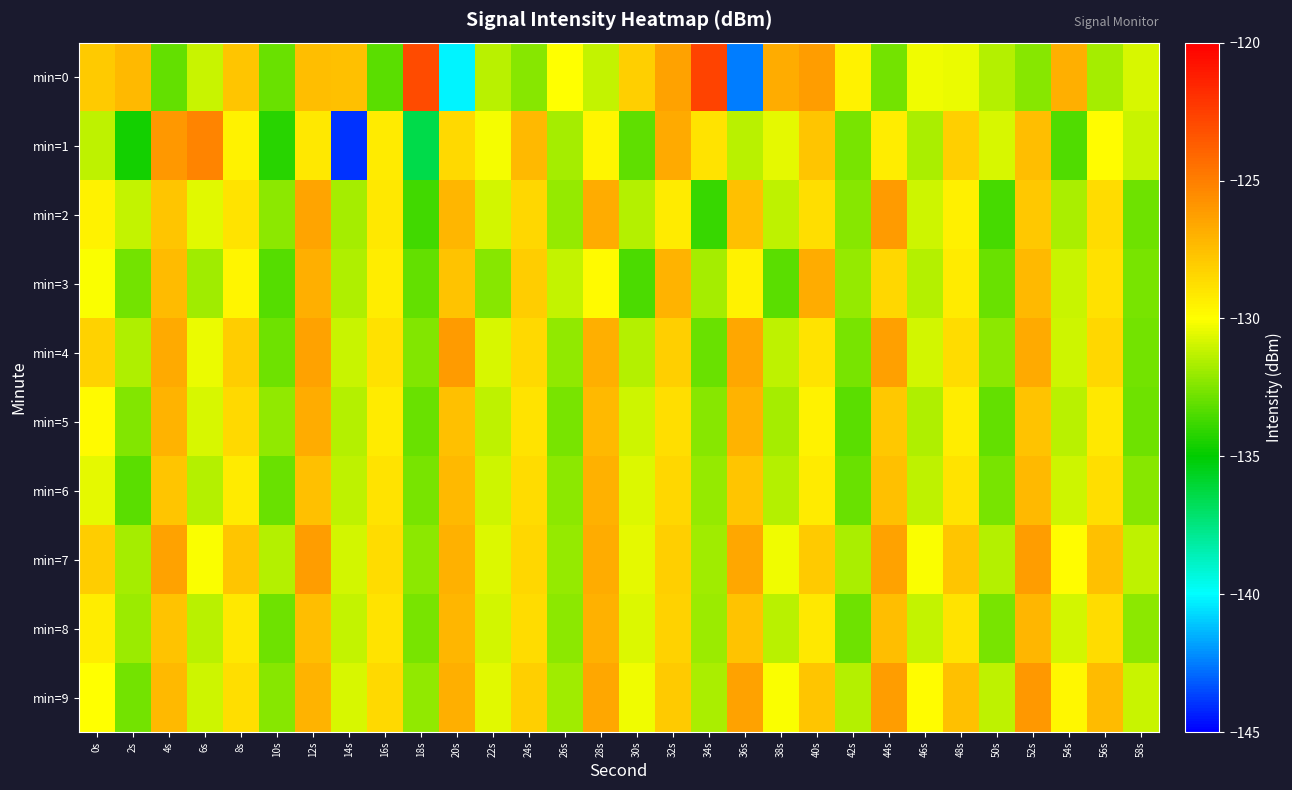

Reading left to right, what are all the values shown in this chart?

min=0: 0s=-128.0	2s=-127.3	4s=-133.1	6s=-131.1	8s=-127.8	10s=-132.9	12s=-127.5	14s=-127.6	16s=-133.3	18s=-122.9	20s=-140.2	22s=-131.3	24s=-132.4	26s=-130.0	28s=-131.2	30s=-128.2	32s=-126.4	34s=-122.7	36s=-142.5	38s=-126.8	40s=-126.2	42s=-129.5	44s=-132.8	46s=-130.3	48s=-130.4	50s=-131.5	52s=-132.4	54s=-126.9	56s=-131.7	58s=-130.8
min=1: 0s=-131.3	2s=-134.6	4s=-126.0	6s=-125.2	8s=-129.5	10s=-134.2	12s=-129.1	14s=-144.0	16s=-129.2	18s=-136.4	20s=-128.5	22s=-130.2	24s=-127.3	26s=-131.8	28s=-129.6	30s=-133.1	32s=-126.7	34s=-128.9	36s=-131.4	38s=-130.5	40s=-127.8	42s=-132.6	44s=-129.3	46s=-131.7	48s=-128.2	50s=-130.8	52s=-127.5	54s=-133.4	56s=-129.9	58s=-131.1
min=2: 0s=-129.5	2s=-131.2	4s=-127.8	6s=-130.6	8s=-128.9	10s=-132.3	12s=-126.5	14s=-131.8	16s=-129.1	18s=-133.7	20s=-127.2	22s=-130.9	24s=-128.4	26s=-132.1	28s=-126.8	30s=-131.5	32s=-129.2	34s=-133.9	36s=-127.6	38s=-131.3	40s=-128.7	42s=-132.4	44s=-126.1	46s=-131.0	48s=-129.4	50s=-133.6	52s=-127.9	54s=-131.7	56s=-128.6	58s=-132.8
min=3: 0s=-130.1	2s=-132.7	4s=-127.4	6s=-131.9	8s=-129.6	10s=-133.3	12s=-126.9	14s=-131.6	16s=-129.3	18s=-133.0	20s=-127.7	22s=-132.4	24s=-128.1	26s=-131.2	28s=-129.8	30s=-133.5	32s=-127.1	34s=-131.8	36s=-129.5	38s=-133.2	40s=-126.8	42s=-132.1	44s=-128.4	46s=-131.5	48s=-129.2	50s=-132.9	52s=-127.3	54s=-131.1	56s=-128.8	58s=-132.6
min=4: 0s=-128.3	2s=-131.6	4s=-126.7	6s=-130.4	8s=-128.1	10s=-132.8	12s=-126.4	14s=-131.1	16s=-128.8	18s=-132.5	20s=-126.1	22s=-130.8	24s=-128.5	26s=-132.2	28s=-126.9	30s=-131.5	32s=-128.2	34s=-132.9	36s=-126.6	38s=-131.3	40s=-128.9	42s=-132.6	44s=-126.3	46s=-130.9	48s=-128.6	50s=-132.3	52s=-126.7	54s=-131.0	56s=-128.4	58s=-132.7
min=5: 0s=-129.8	2s=-132.5	4s=-127.1	6s=-130.8	8s=-128.5	10s=-132.2	12s=-126.8	14s=-131.5	16s=-129.2	18s=-132.9	20s=-127.6	22s=-131.3	24s=-128.9	26s=-132.6	28s=-127.3	30s=-131.0	32s=-128.7	34s=-132.4	36s=-127.1	38s=-131.8	40s=-129.5	42s=-133.2	44s=-127.9	46s=-131.6	48s=-129.3	50s=-133.0	52s=-127.7	54s=-131.4	56s=-129.1	58s=-132.8
min=6: 0s=-130.5	2s=-133.2	4s=-127.8	6s=-131.5	8s=-129.2	10s=-132.9	12s=-127.6	14s=-131.3	16s=-128.9	18s=-132.6	20s=-127.3	22s=-131.0	24s=-128.6	26s=-132.3	28s=-127.0	30s=-130.7	32s=-128.4	34s=-132.1	36s=-127.8	38s=-131.5	40s=-129.2	42s=-132.9	44s=-127.6	46s=-131.3	48s=-128.9	50s=-132.6	52s=-127.3	54s=-131.0	56s=-128.7	58s=-132.4
min=7: 0s=-128.1	2s=-131.8	4s=-126.4	6s=-130.1	8s=-127.8	10s=-131.5	12s=-126.2	14s=-130.9	16s=-128.6	18s=-132.3	20s=-127.0	22s=-130.7	24s=-128.4	26s=-132.1	28s=-126.8	30s=-130.5	32s=-128.2	34s=-131.9	36s=-126.6	38s=-130.3	40s=-128.0	42s=-131.7	44s=-126.4	46s=-130.1	48s=-127.8	50s=-131.5	52s=-126.2	54s=-129.9	56s=-127.6	58s=-131.3
min=8: 0s=-129.3	2s=-132.0	4s=-127.7	6s=-131.4	8s=-129.1	10s=-132.8	12s=-127.5	14s=-131.2	16s=-128.9	18s=-132.6	20s=-127.2	22s=-130.9	24s=-128.6	26s=-132.3	28s=-127.0	30s=-130.7	32s=-128.3	34s=-132.0	36s=-127.7	38s=-131.4	40s=-129.1	42s=-132.8	44s=-127.5	46s=-131.2	48s=-128.9	50s=-132.6	52s=-127.2	54s=-130.9	56s=-128.6	58s=-132.3
min=9: 0s=-130.0	2s=-132.7	4s=-127.3	6s=-131.0	8s=-128.7	10s=-132.4	12s=-127.1	14s=-130.8	16s=-128.5	18s=-132.2	20s=-126.9	22s=-130.6	24s=-128.2	26s=-131.9	28s=-126.6	30s=-130.3	32s=-128.0	34s=-131.7	36s=-126.4	38s=-130.1	40s=-127.8	42s=-131.5	44s=-126.2	46s=-129.9	48s=-127.6	50s=-131.3	52s=-126.0	54s=-129.7	56s=-127.4	58s=-131.1